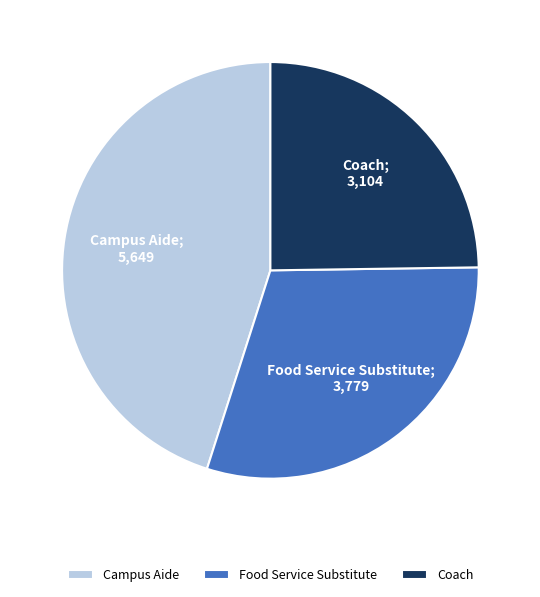

Which slice is the smallest?

Coach